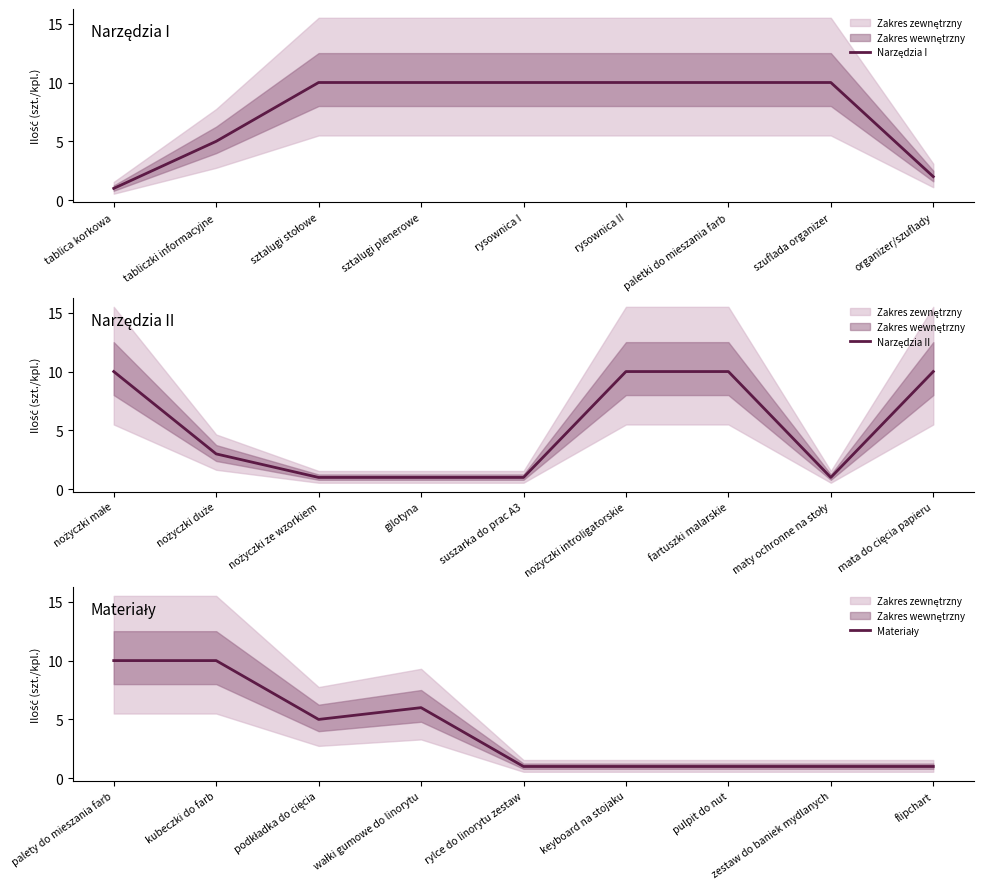

Which series has the largest total across all categories?

Narzędzia I